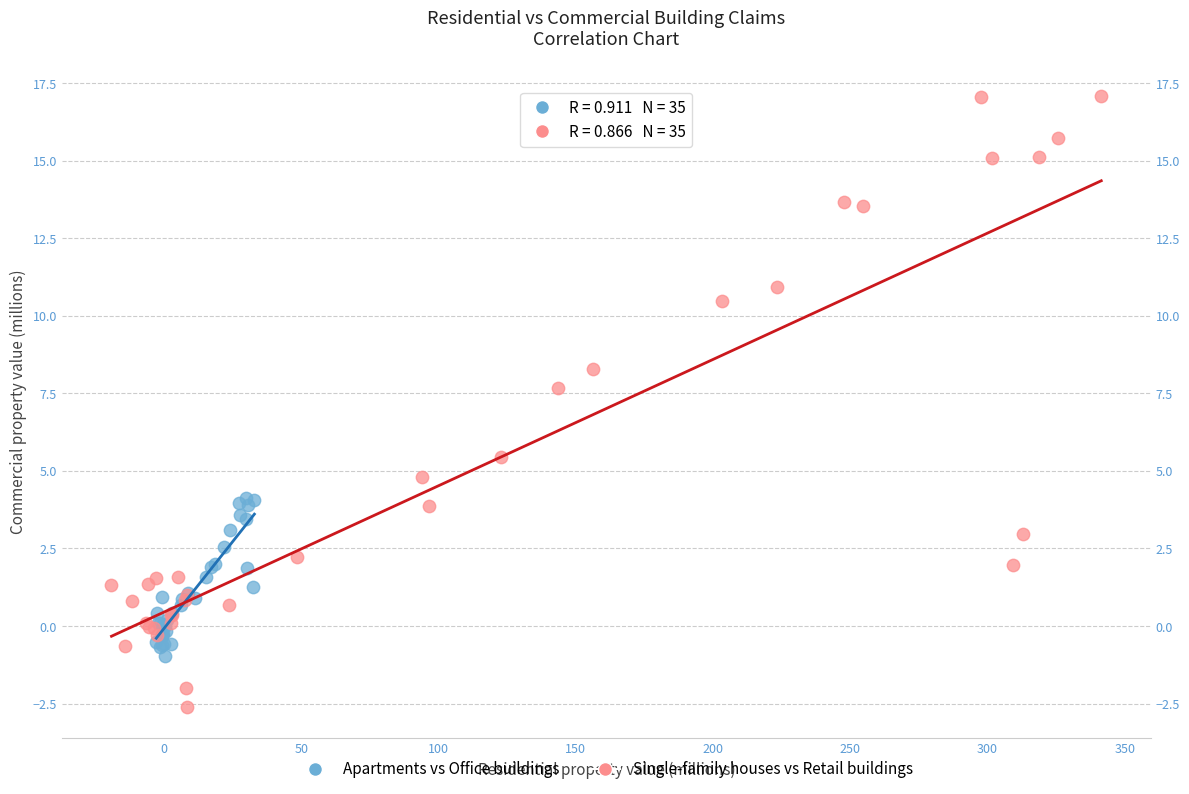

Which series reaches the maximum Y coordinate?

Single-family houses vs Retail buildings